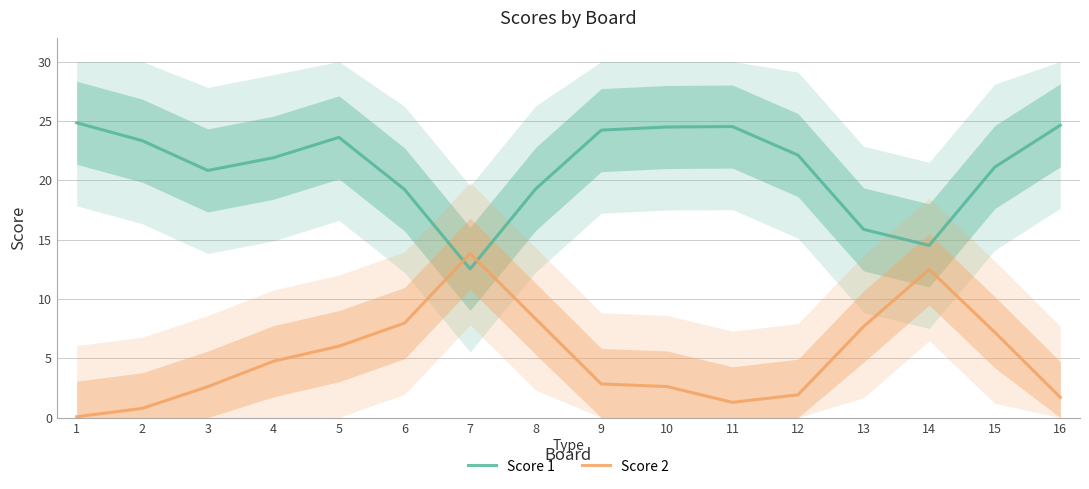

The value of Score 1 at 11 is 42.9. True or false?

False